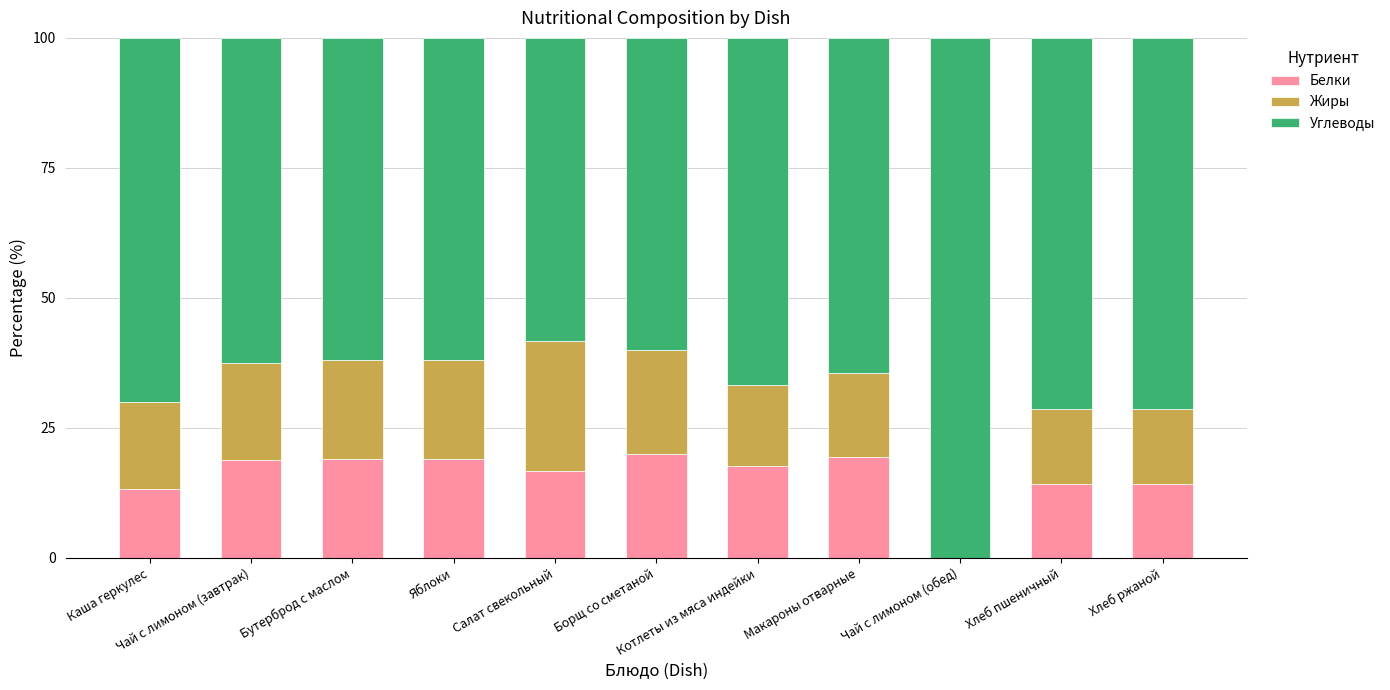

Between Бутерброд с маслом and Макароны отварные, which is larger?

Макароны отварные